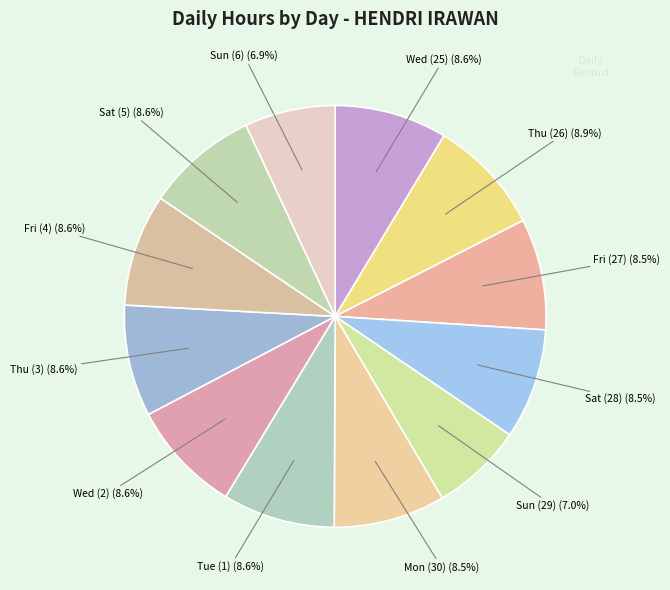

The Thu (26) slice represents 9% of the pie. True or false?

True